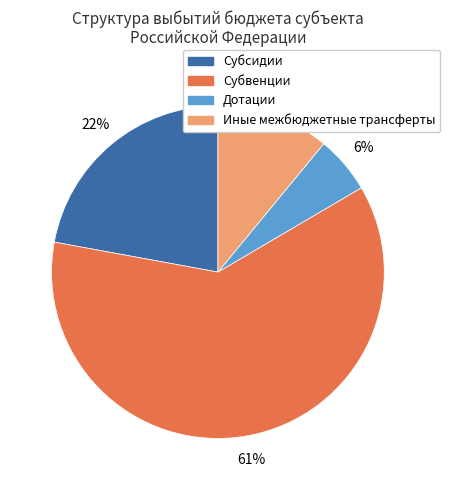

Is the sum of Иные межбюджетные трансферты and Субсидии greater than half?

No